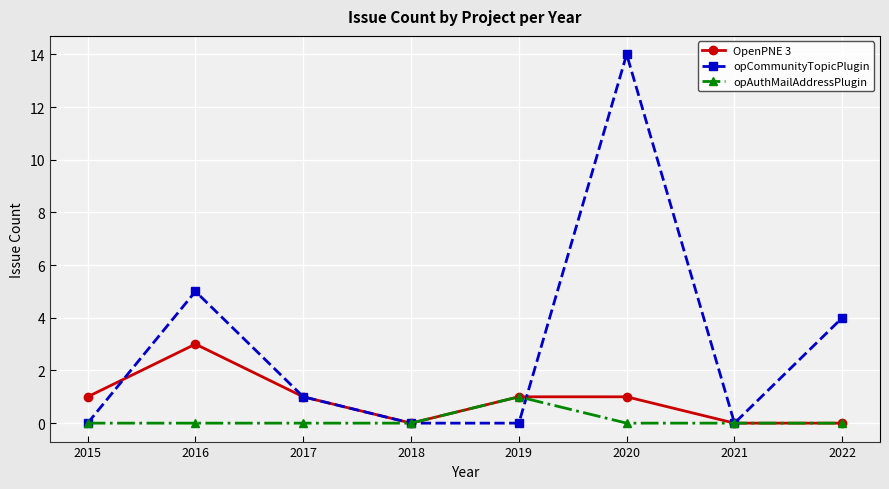

The opAuthMailAddressPlugin series shows 1 at 2019. True or false?

True